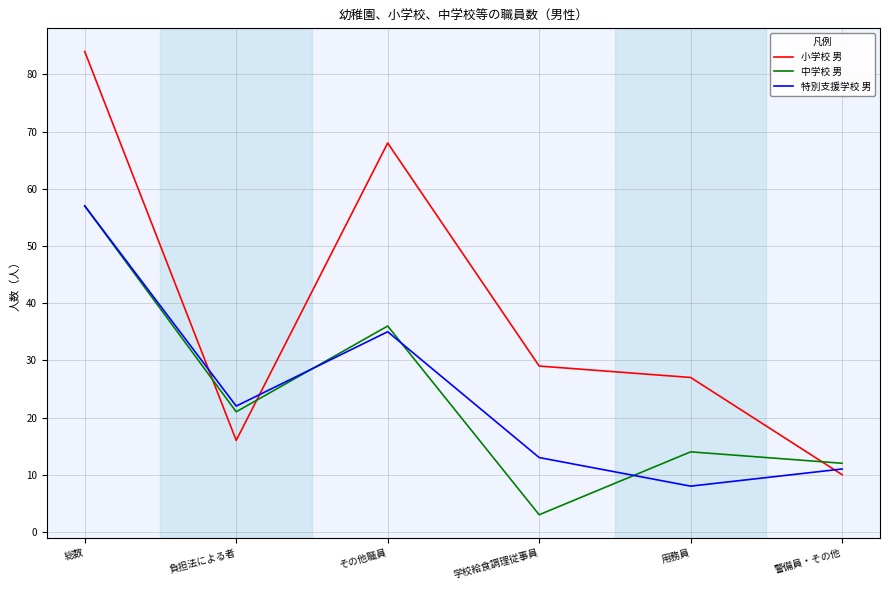

Which label corresponds to the largest value in the chart?

総数